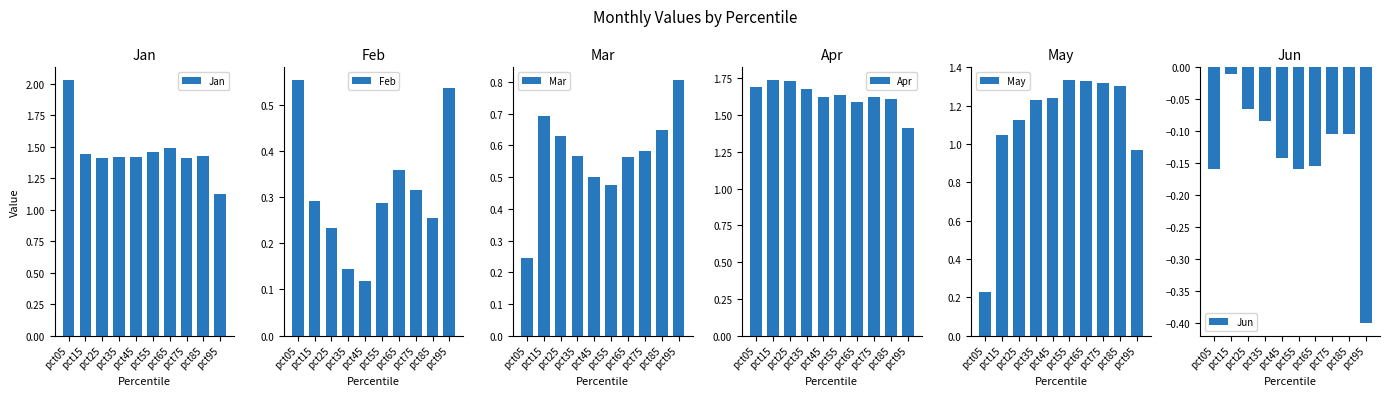

Which has a higher value, pct25 or pct75?

pct25